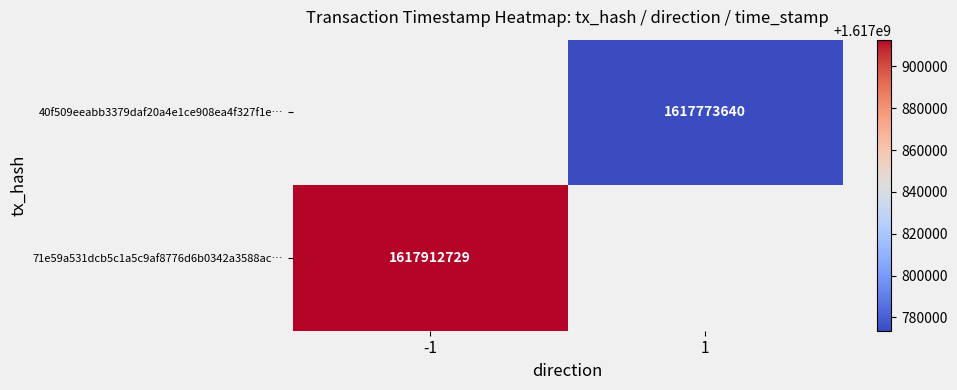

The value of 40f509eeabb3379daf20a4e1ce908ea4f327f1e… at 1 is 558278945. True or false?

False